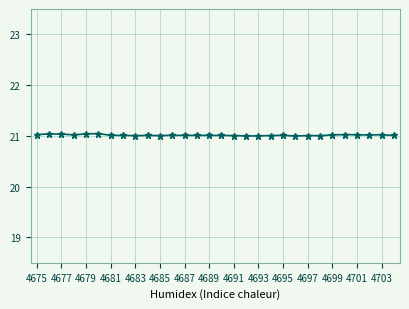

True or false: the data has more than 0 interior local peaks.

True